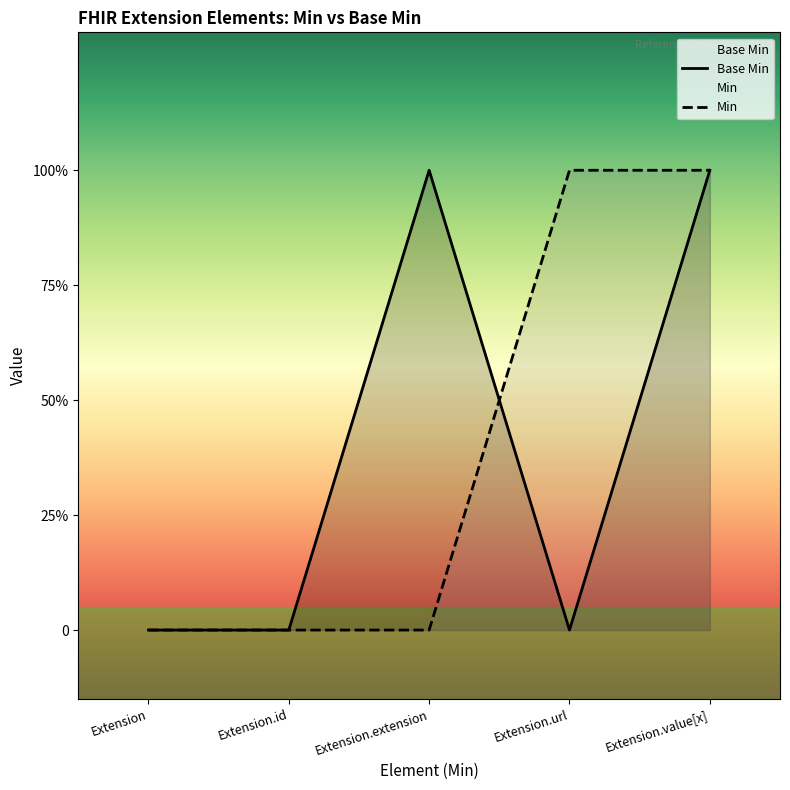

Which has a higher value, Extension.url or Extension.id?

Extension.url